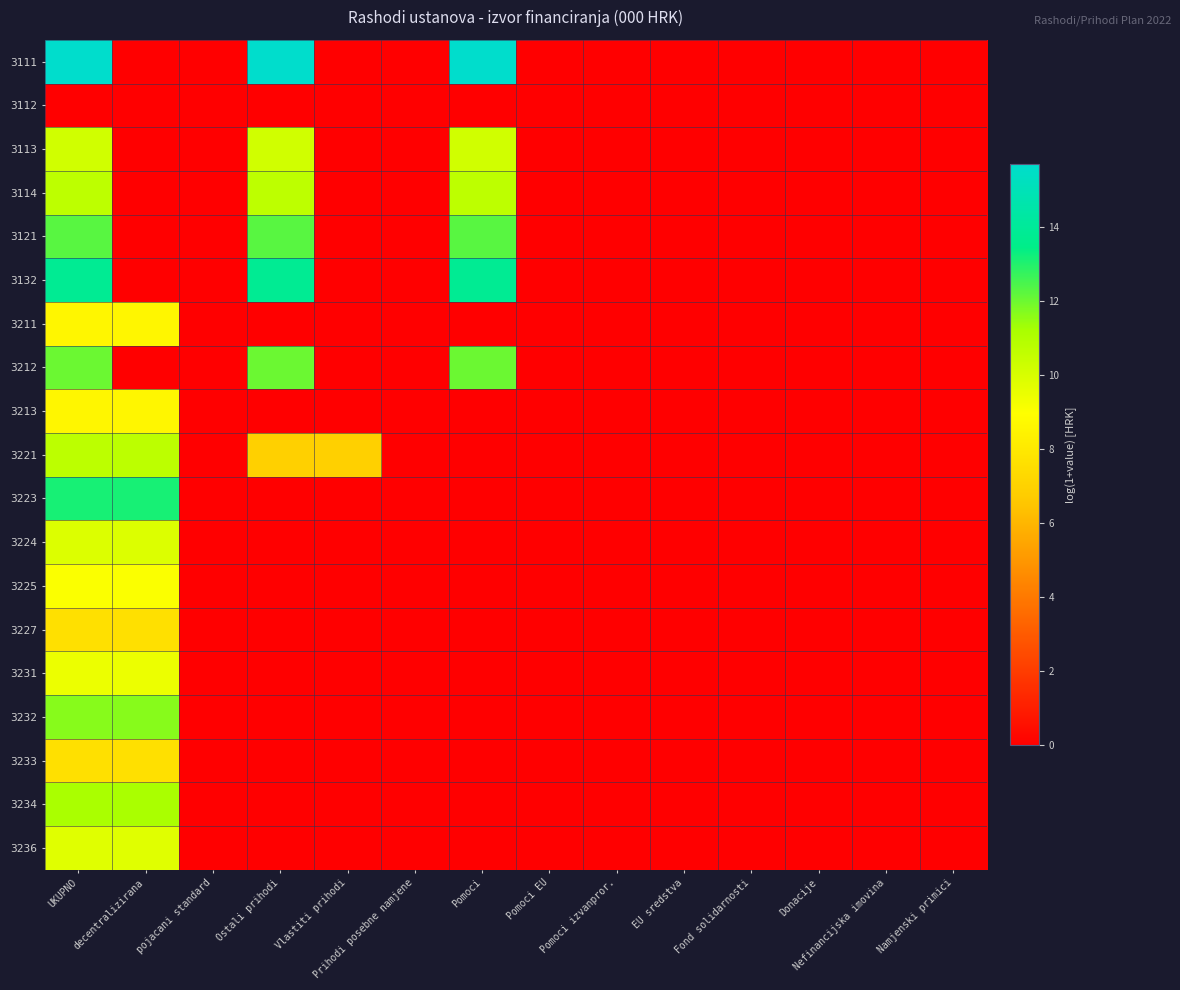

At Nefinancijska imovina, list the series in order from smallest to largest.

3111, 3112, 3113, 3114, 3121, 3132, 3211, 3212, 3213, 3221, 3223, 3224, 3225, 3227, 3231, 3232, 3233, 3234, 3236